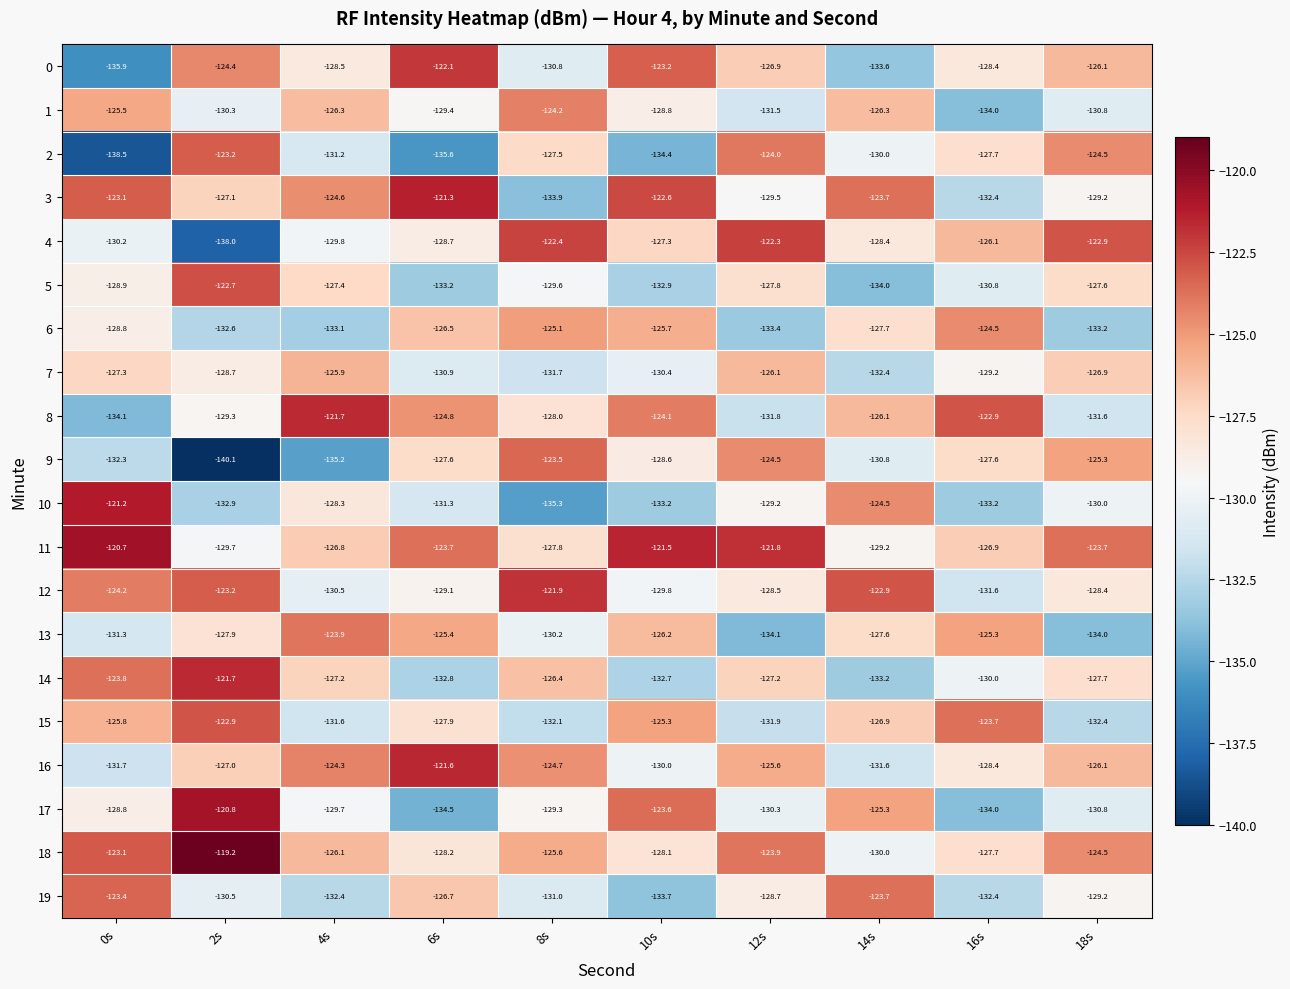

Which series has the largest total across all categories?

11